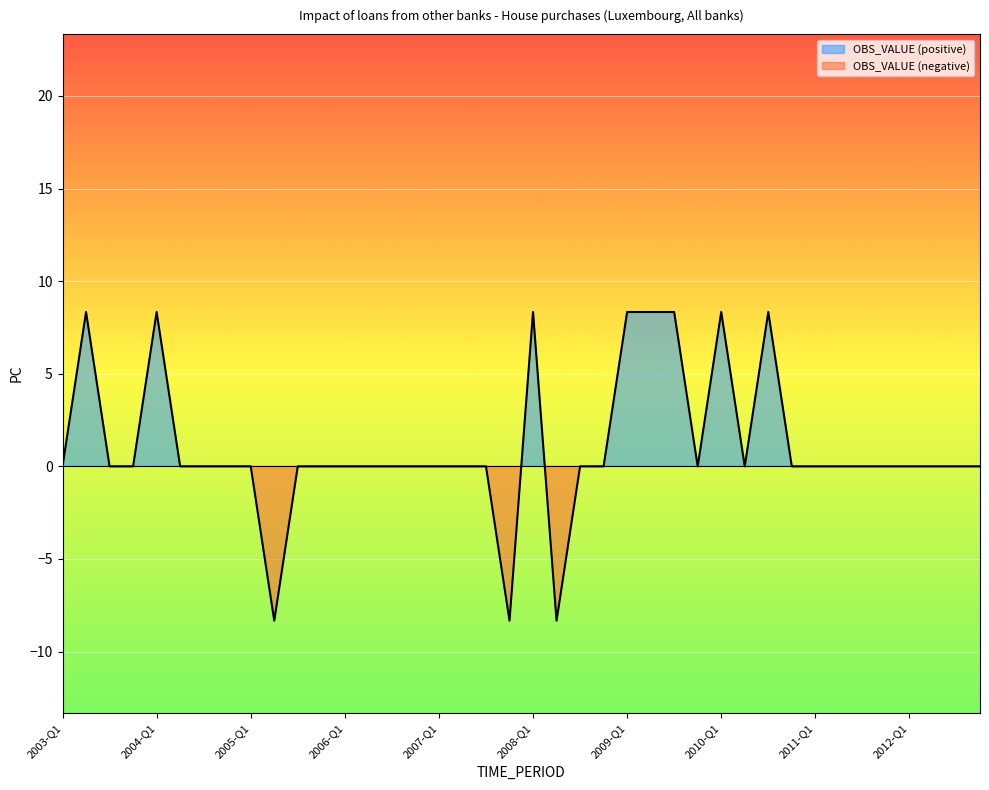

Reading left to right, extract all data points from this chart.

2003-Q1=0.0	2003-Q2=8.3	2003-Q3=0.0	2003-Q4=0.0	2004-Q1=8.3	2004-Q2=0.0	2004-Q3=0.0	2004-Q4=0.0	2005-Q1=0.0	2005-Q2=-8.3	2005-Q3=0.0	2005-Q4=0.0	2006-Q1=0.0	2006-Q2=0.0	2006-Q3=0.0	2006-Q4=0.0	2007-Q1=0.0	2007-Q2=0.0	2007-Q3=0.0	2007-Q4=-8.3	2008-Q1=8.3	2008-Q2=-8.3	2008-Q3=0.0	2008-Q4=0.0	2009-Q1=8.3	2009-Q2=8.3	2009-Q3=8.3	2009-Q4=0.0	2010-Q1=8.3	2010-Q2=0.0	2010-Q3=8.3	2010-Q4=0.0	2011-Q1=0.0	2011-Q2=0.0	2011-Q3=0.0	2011-Q4=0.0	2012-Q1=0.0	2012-Q2=0.0	2012-Q3=0.0	2012-Q4=0.0